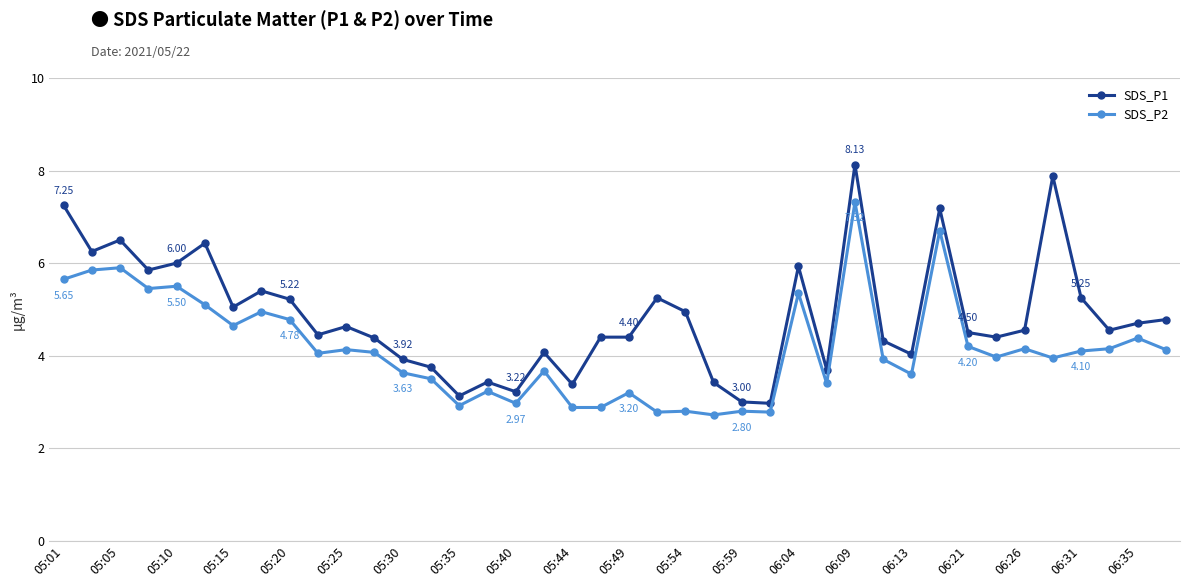

What is the lowest value of the SDS_P2 series?

2.7